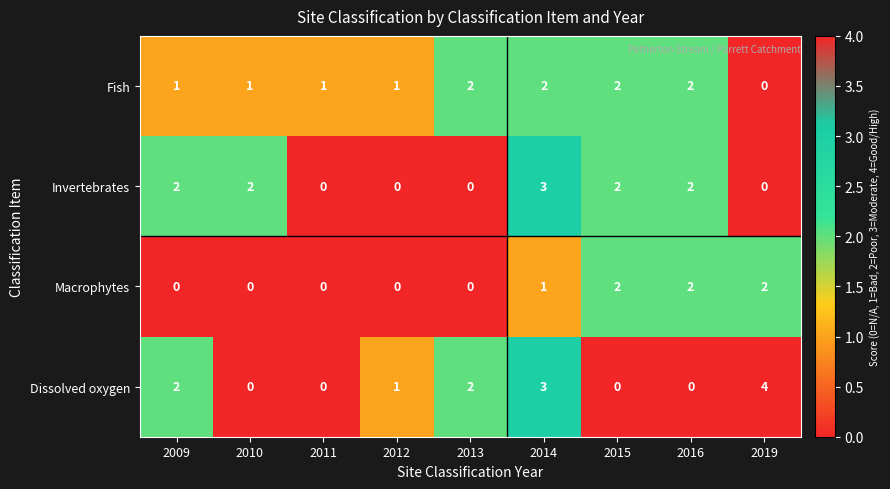

The value of Dissolved oxygen at 2016 is 0. True or false?

True